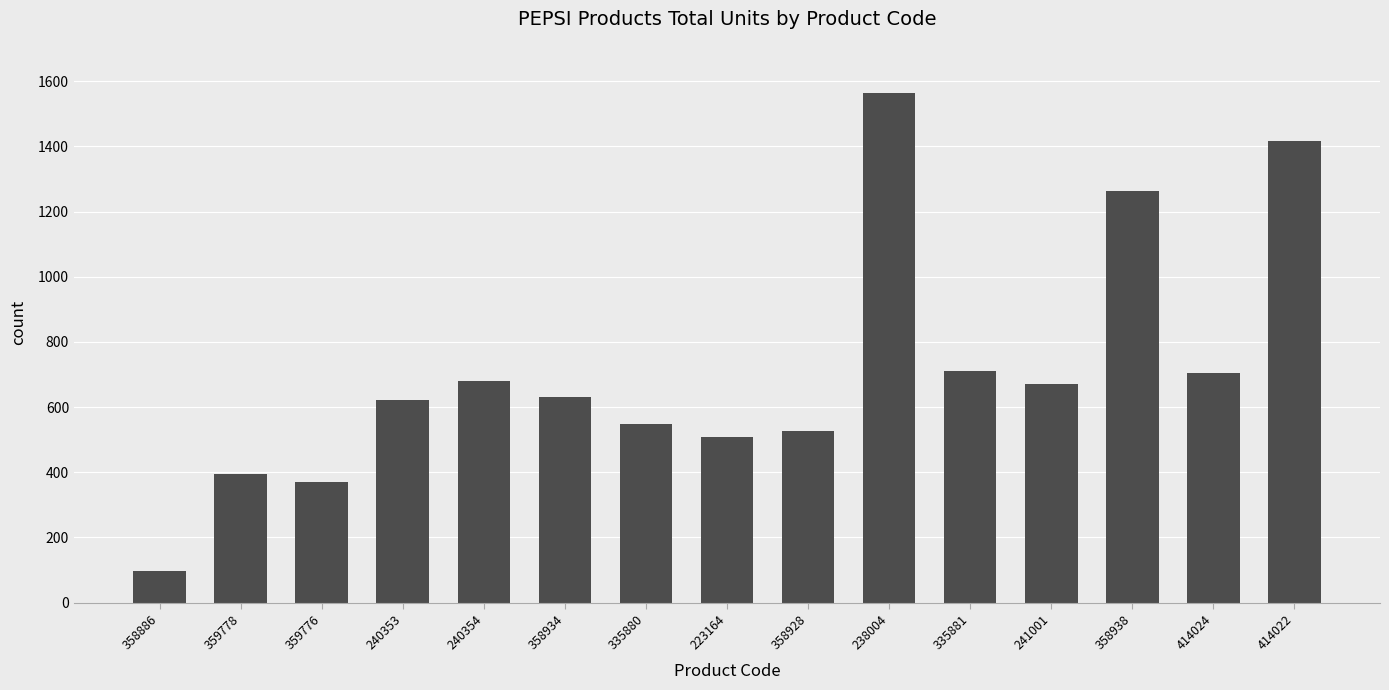

Between 359776 and 241001, which is larger?

241001